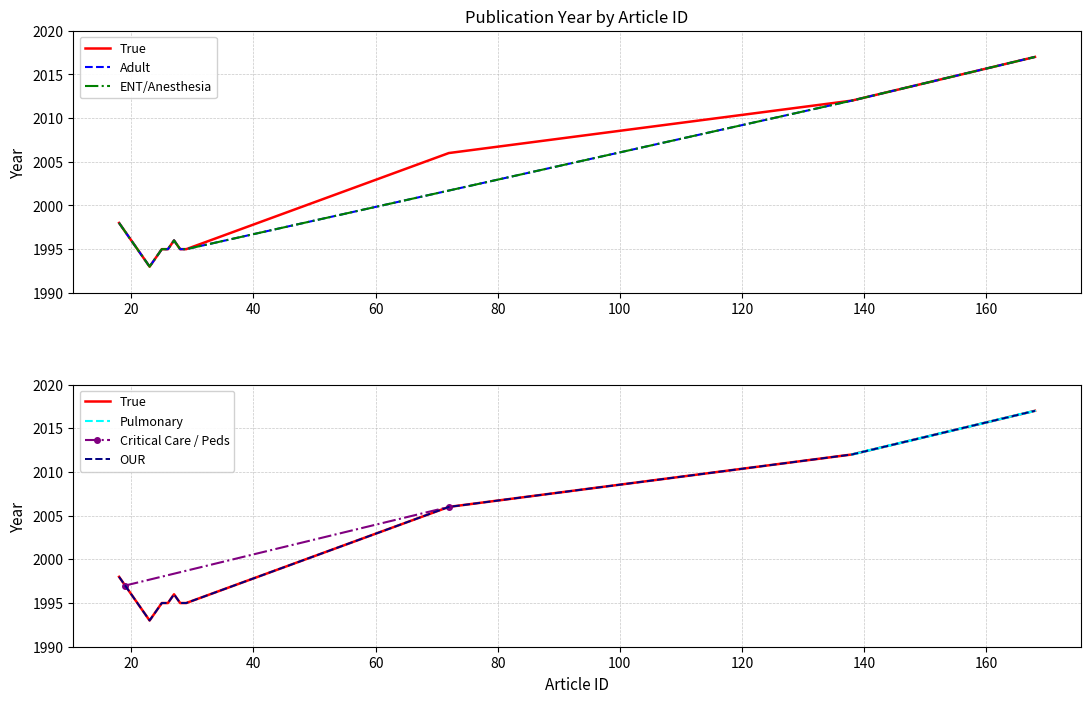

At which category is the sum across all series the highest?

168